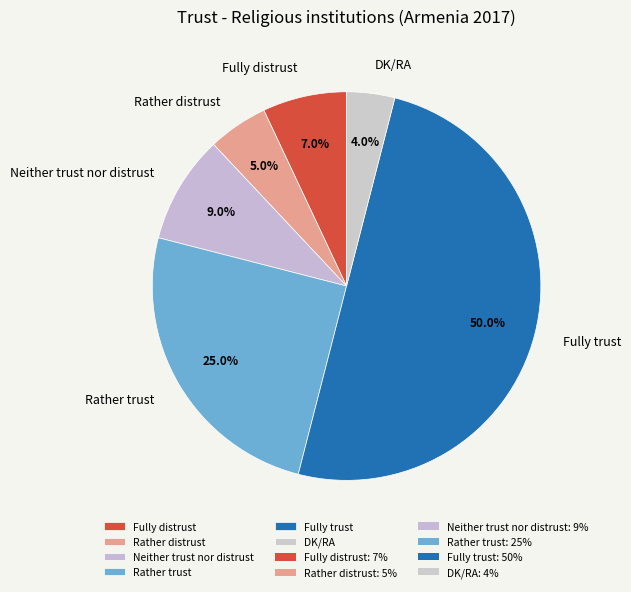

To the nearest percent, what is the difference between the Rather trust and Neither trust nor distrust slice percentages?

16%